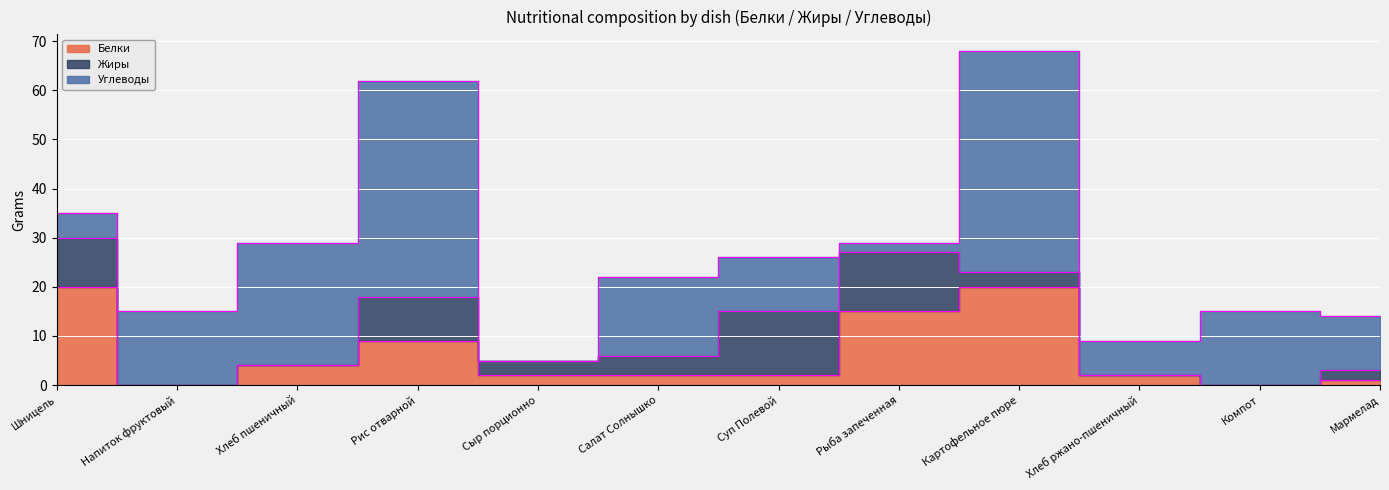

The value of Жиры at Картофельное пюре is 4. True or false?

False